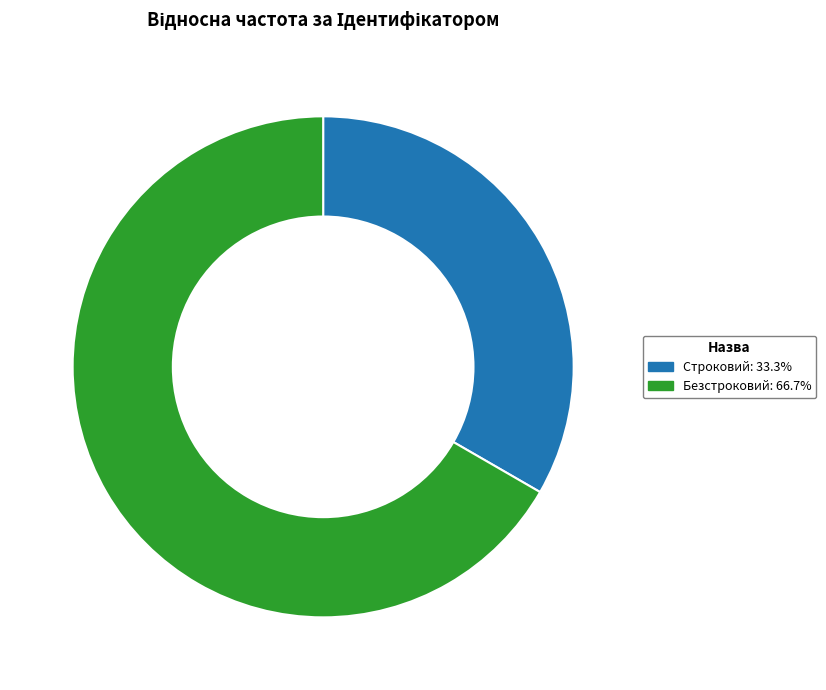

Does any single category account for the majority?

Yes